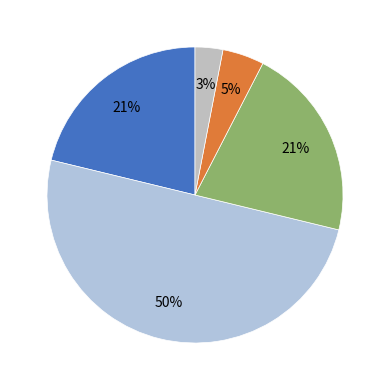

Count the number of slices in the pie.

5